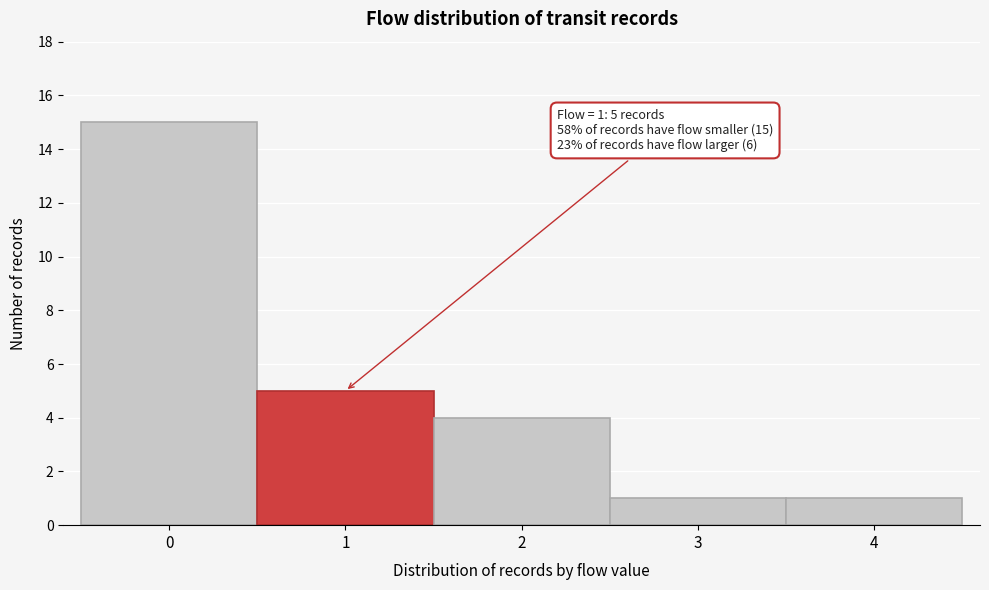

Which range on the x-axis has the tallest bar?

-0.5 to 0.5